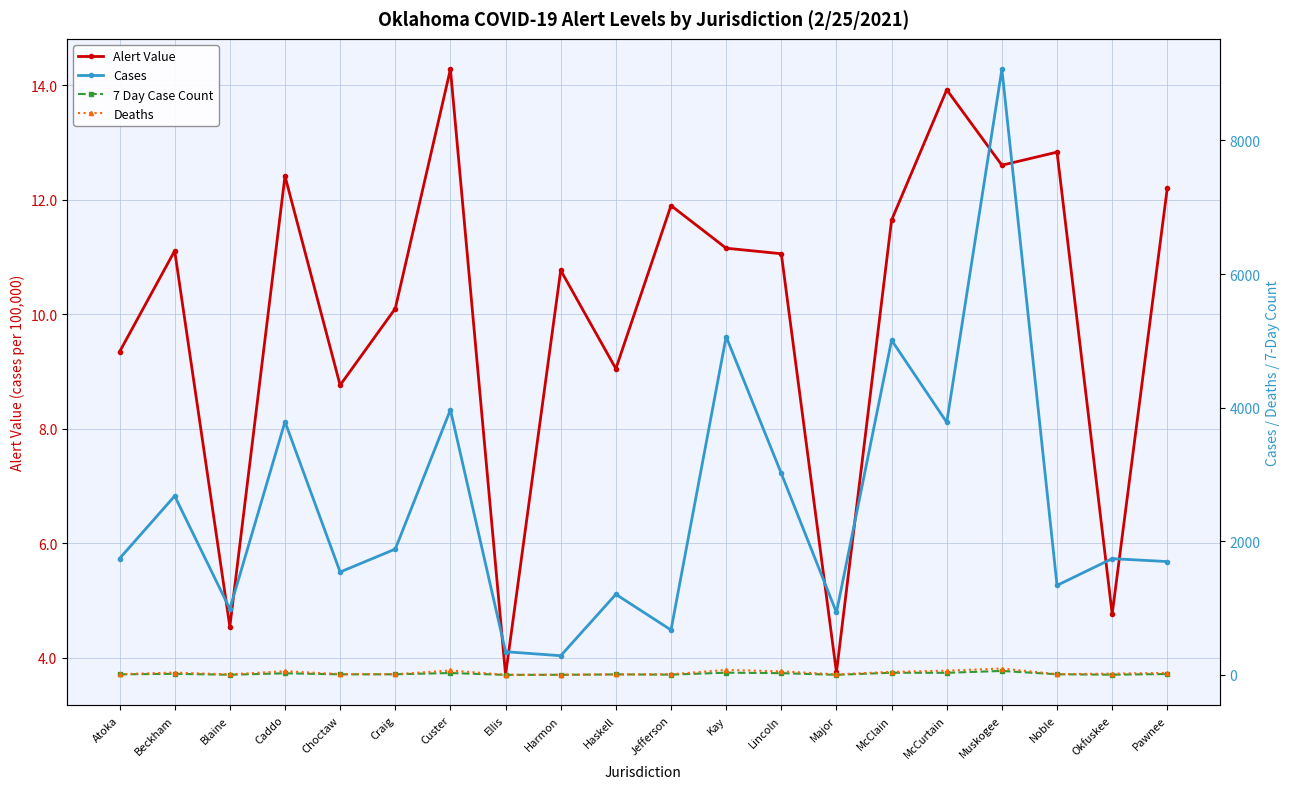

At which category is the sum across all series the highest?

Muskogee